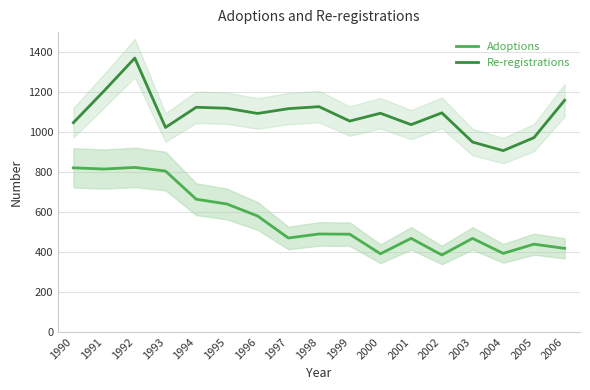

How many interior local valleys does the Adoptions series have?

5